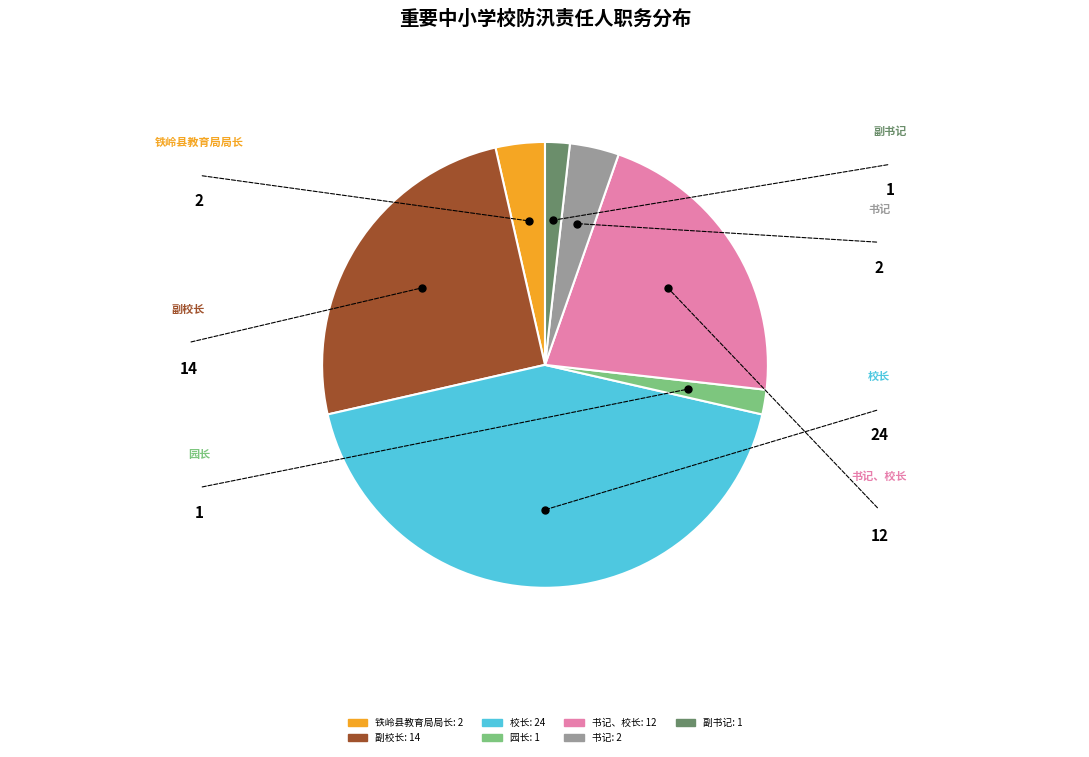

Is there a majority slice in this chart?

No